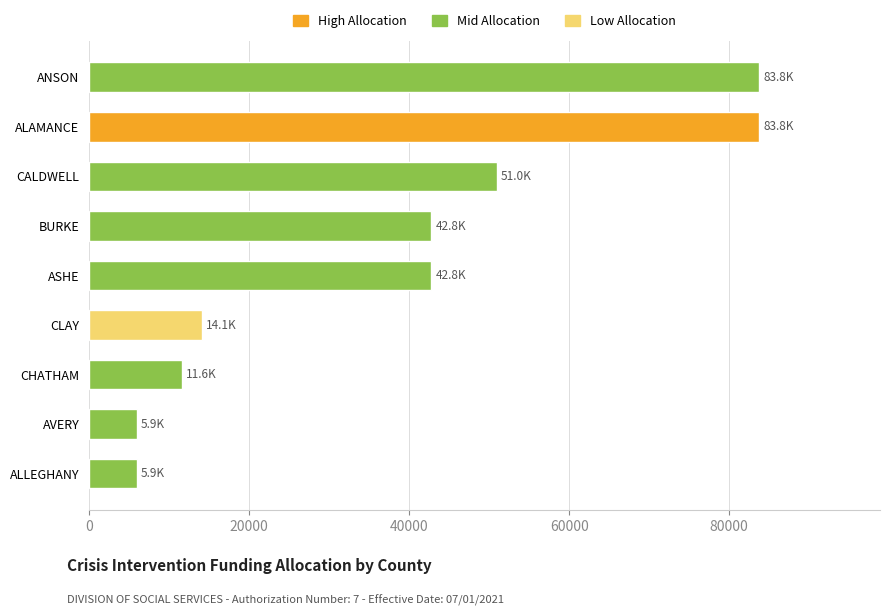

What is the maximum value shown in the chart?

83785